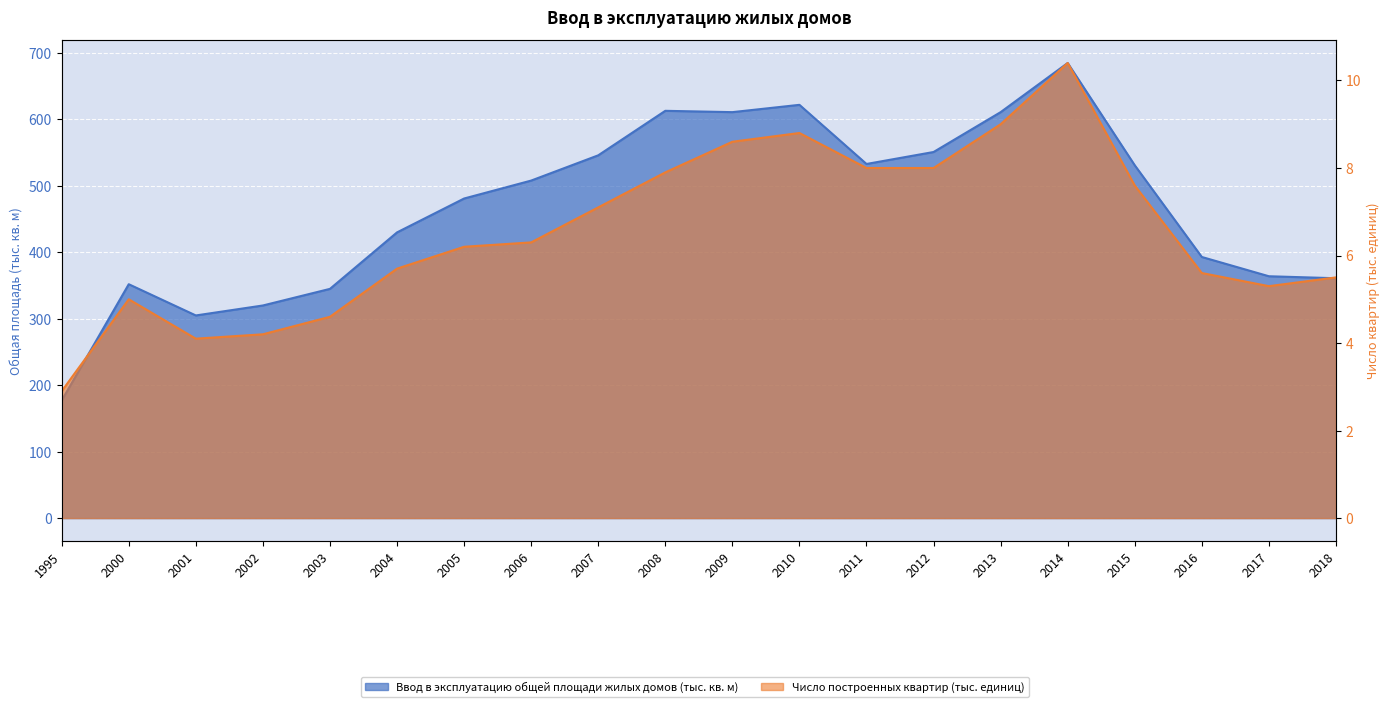

True or false: Ввод в эксплуатацию общей площади жилых домов (тыс. кв. м) has a value of 963.4 at 2009.

False